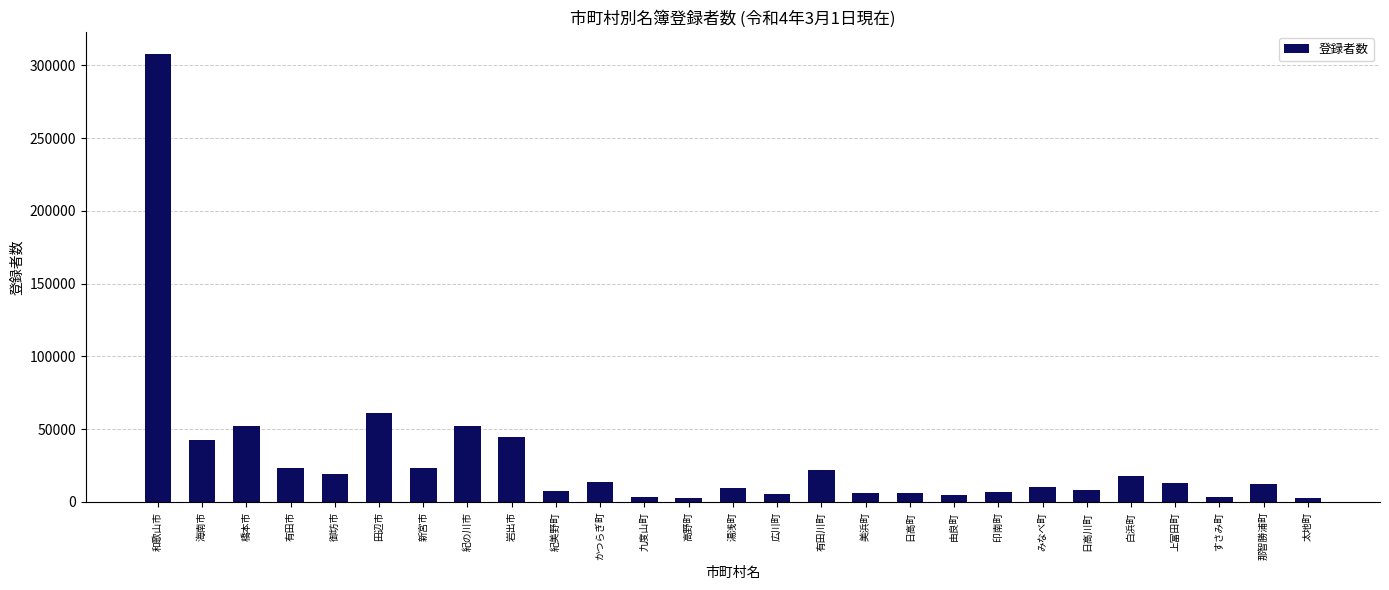

At which category does the chart reach its peak across all series?

和歌山市